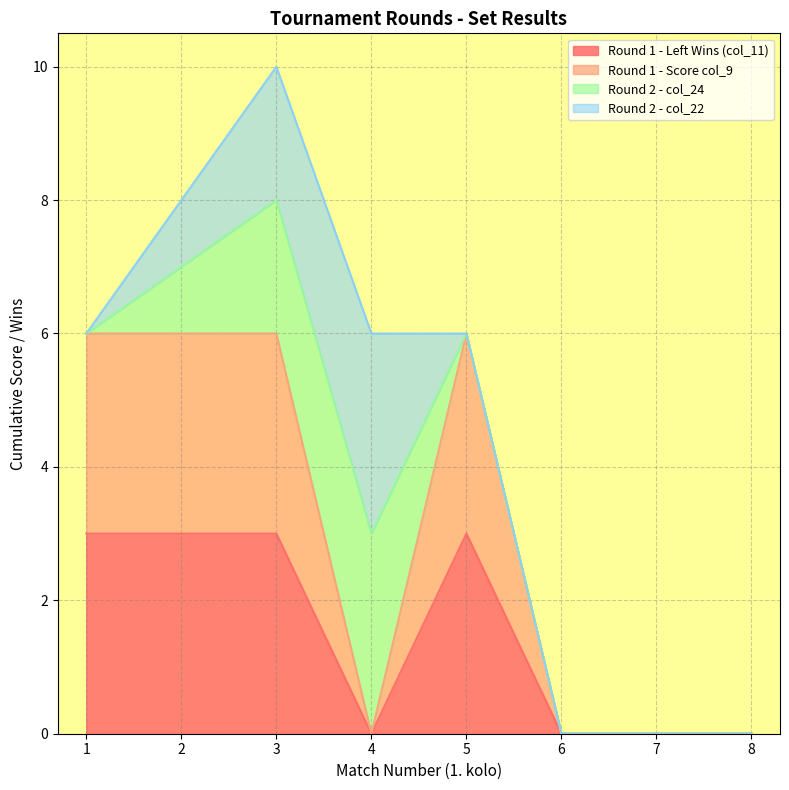

In col_11 (set wins), how many points are lower than both neighbors (excluding endpoints)?

1